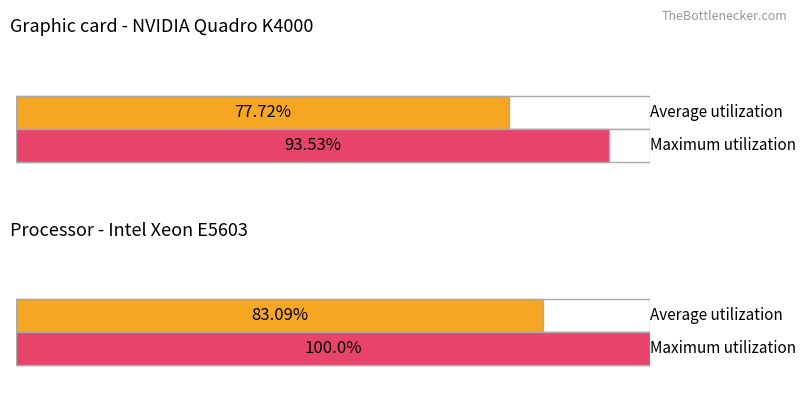

What is the sum of the Maximum utilization values at MAPINDUZI and MHOVU?

193.5